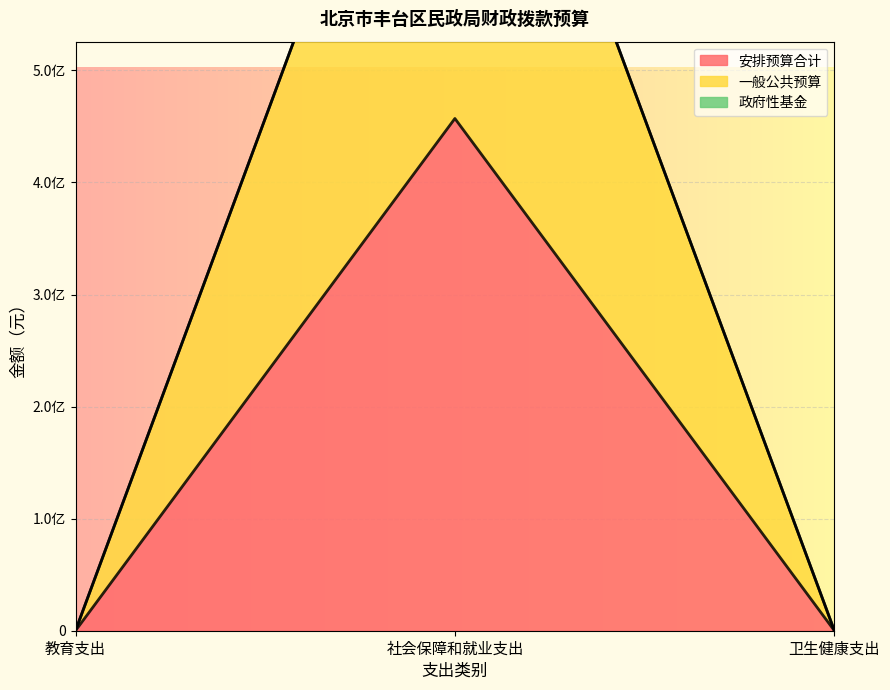

At which category is the sum across all series the highest?

社会保障和就业支出